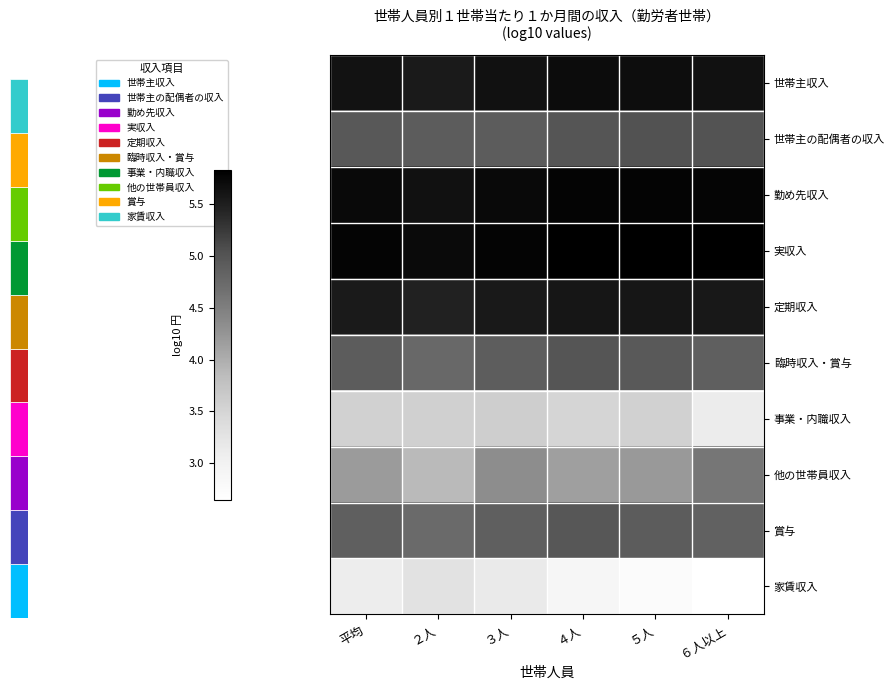

At how many categories does at least one series exceed 5?

6